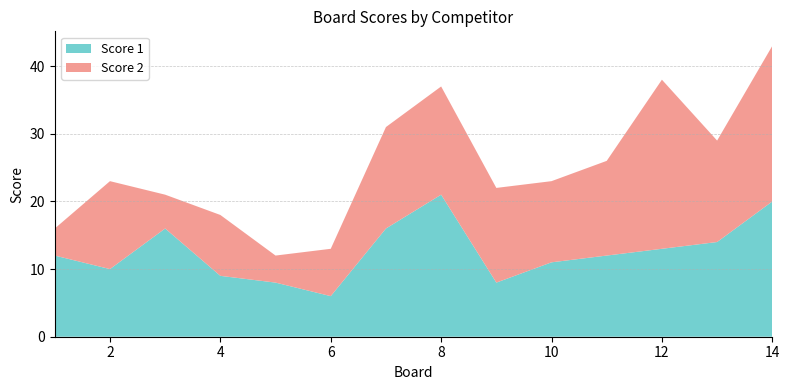

Reading left to right, what are all the values shown in this chart?

Score 1: 12	10	16	9	8	6	16	21	8	11	12	13	14	20
Score 2: 4	13	5	9	4	7	15	16	14	12	14	25	15	23